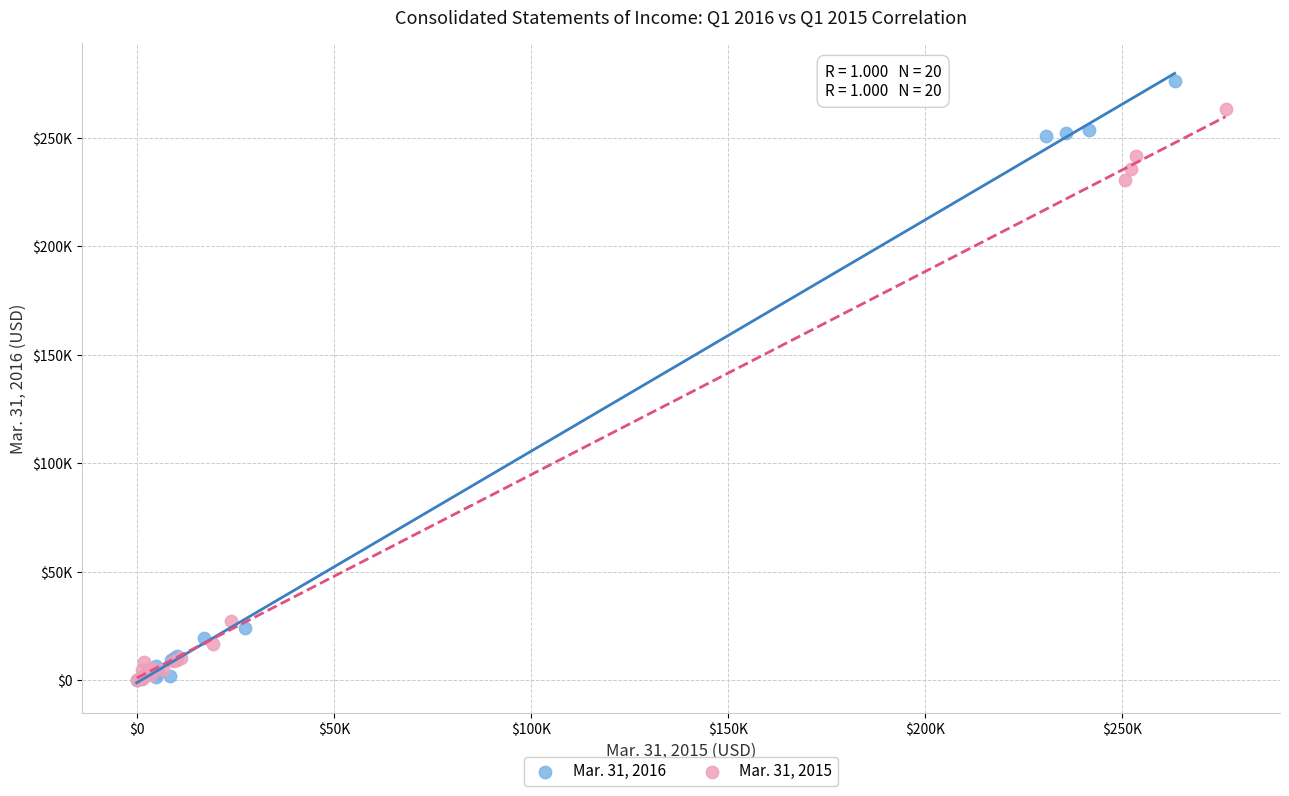

What are all the series names shown in the legend?

Mar. 31, 2016, Mar. 31, 2015